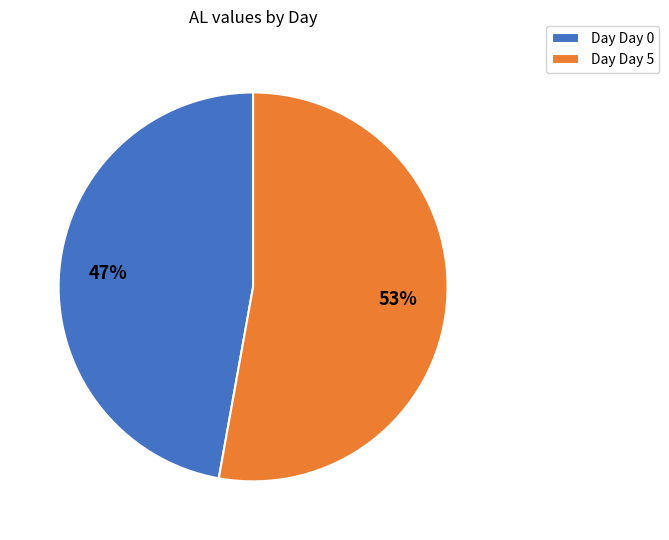

Combined, do Day Day 5 and Day Day 0 account for over 50%?

Yes